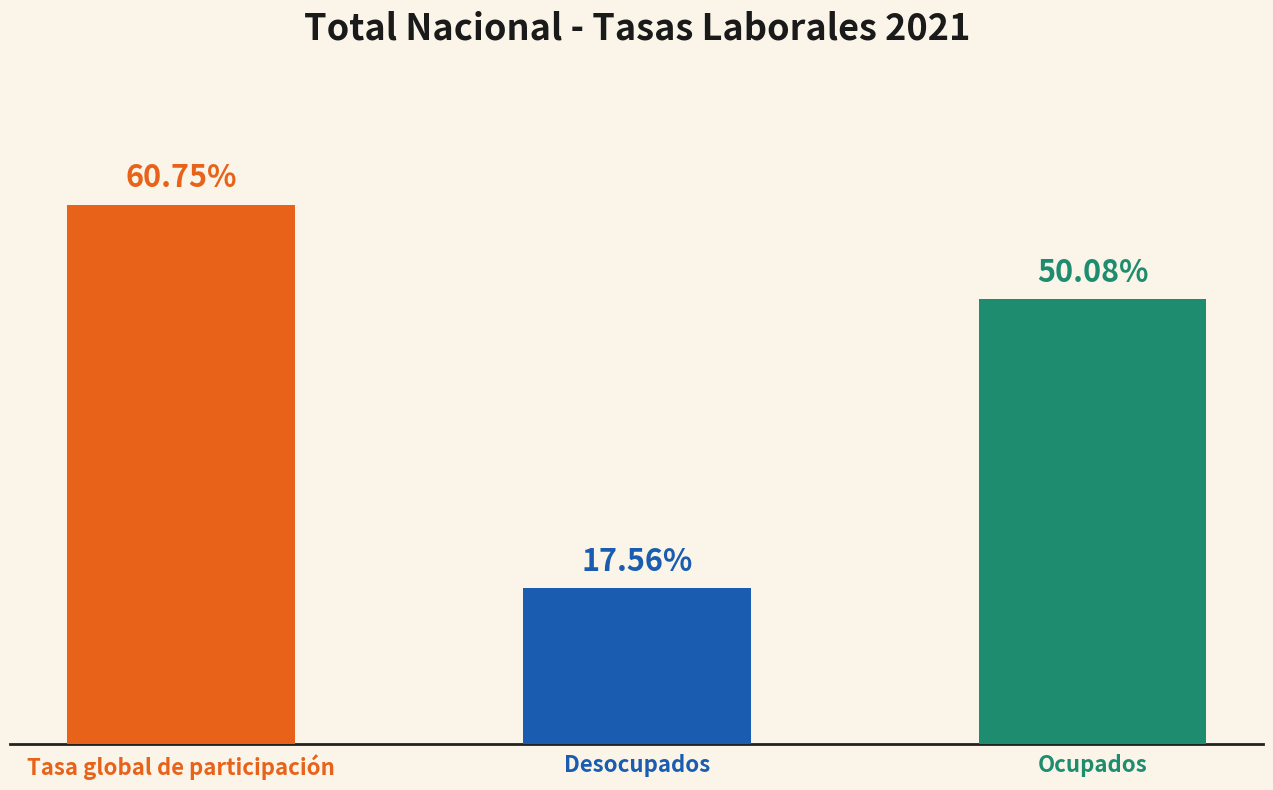

Rank the series by their maximum value, from lowest to highest.

Desocupados, Ocupados, Tasa global de participación